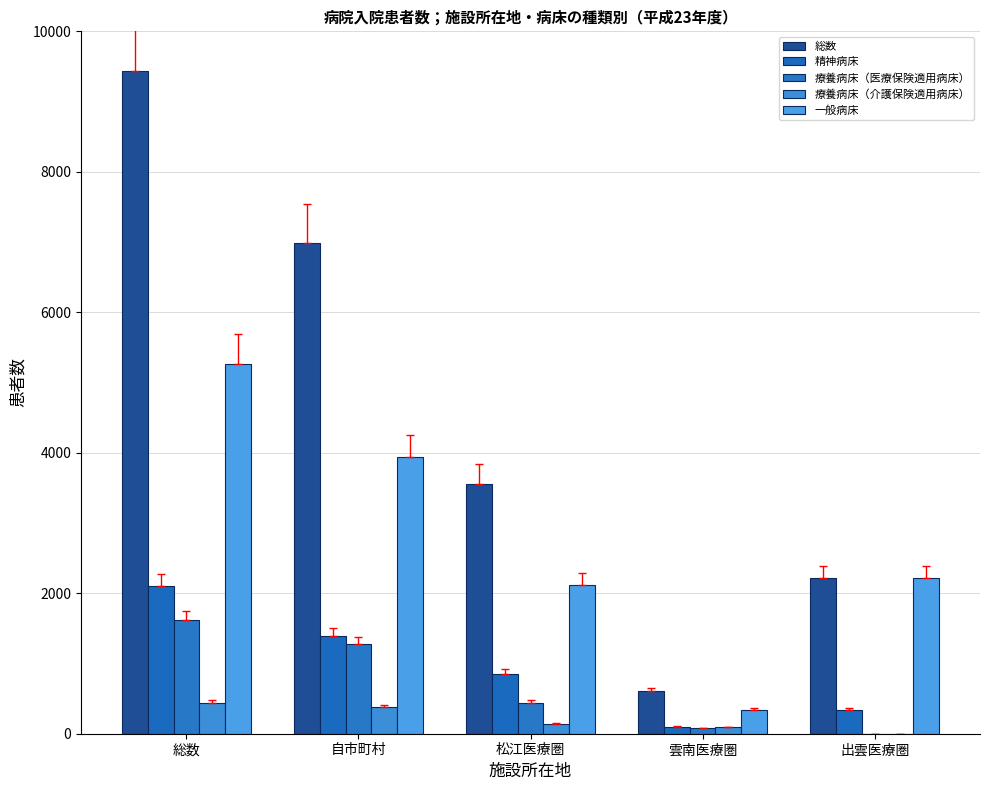

The 療養病床（医療保険適用病床） series shows 2256 at 自市町村. True or false?

False